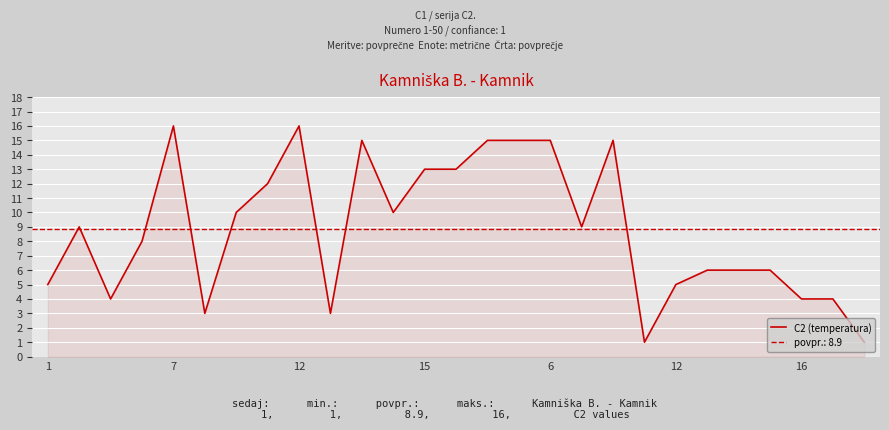

Is it true that the value at 9 is 3?

True